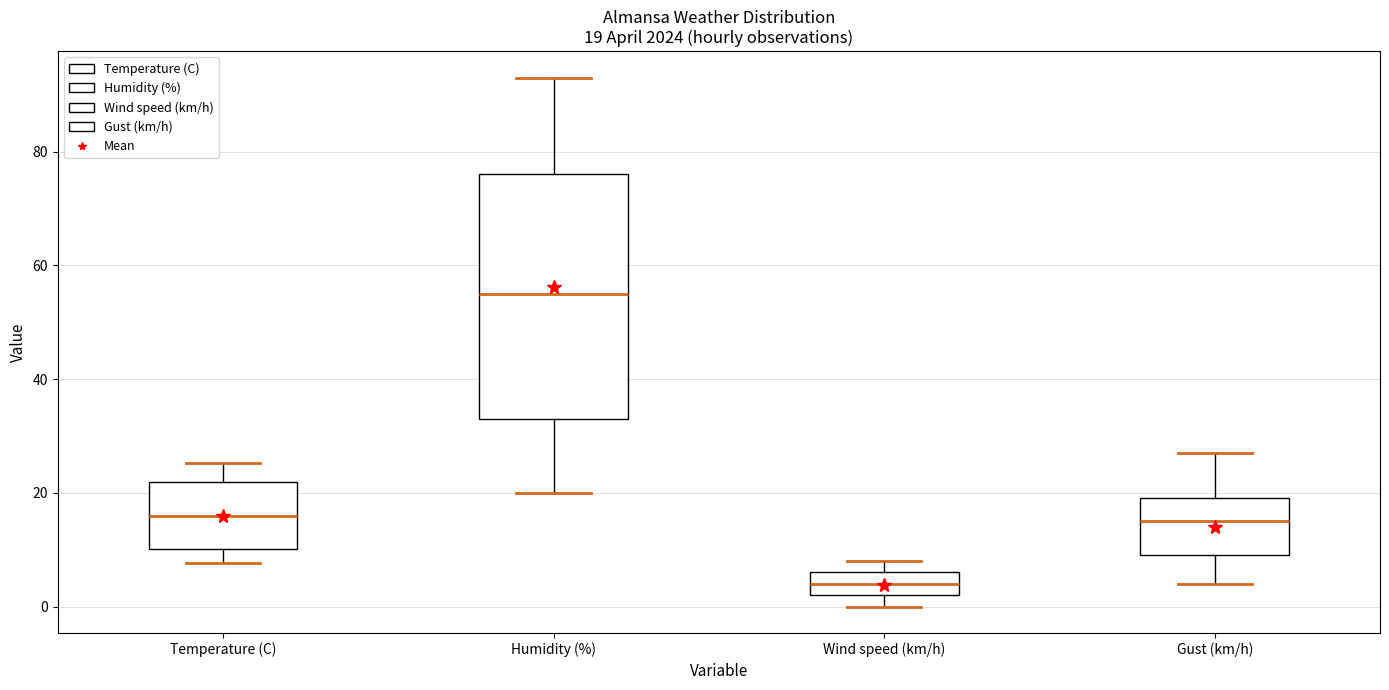

Comparing the boxes themselves (not the whiskers), which one is the tallest?

Humidity (%)